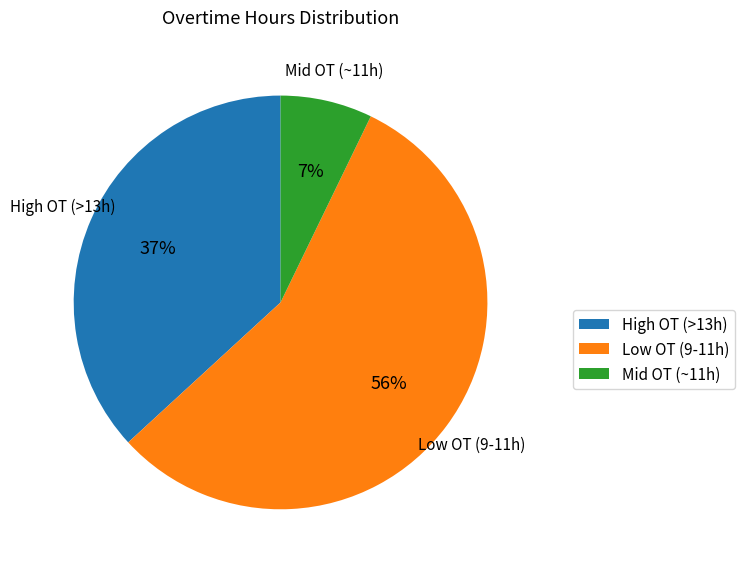

What is the largest slice in the pie chart?

Low OT (9-11h)